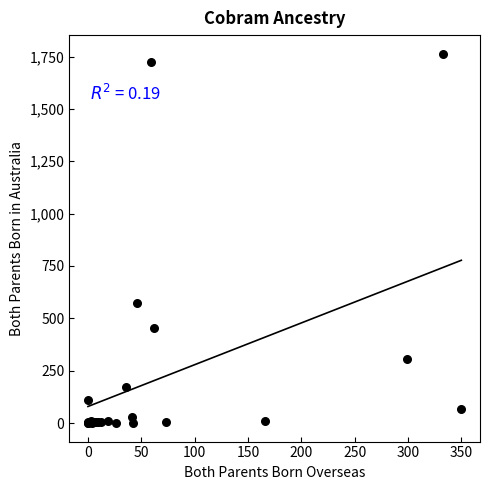

What Y value in the scatter plot is closest to 882?

573